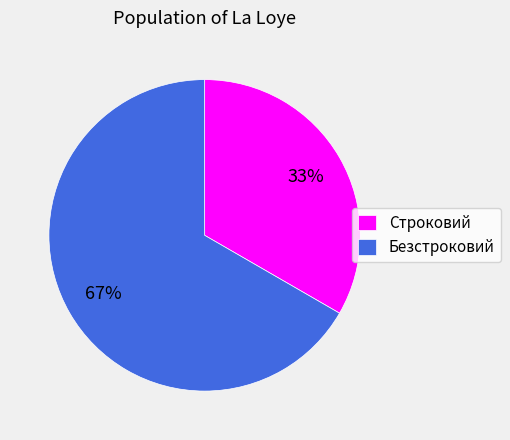

Which category has the biggest portion of the pie?

Безстроковий